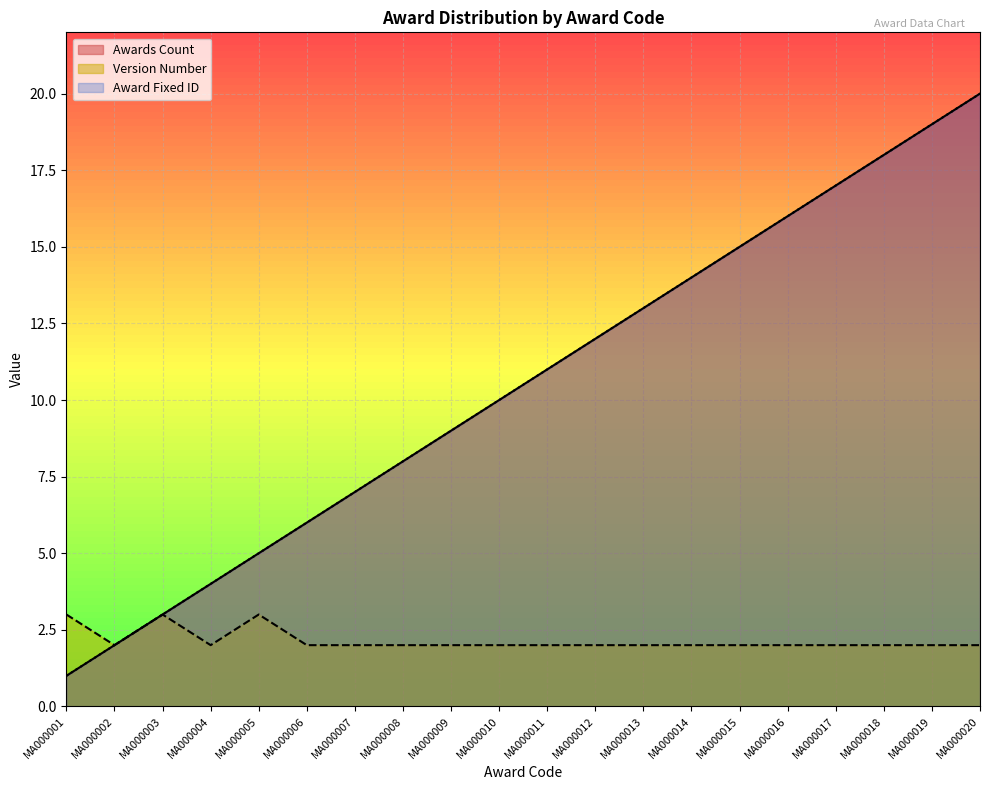

How many series are shown in this chart?

3